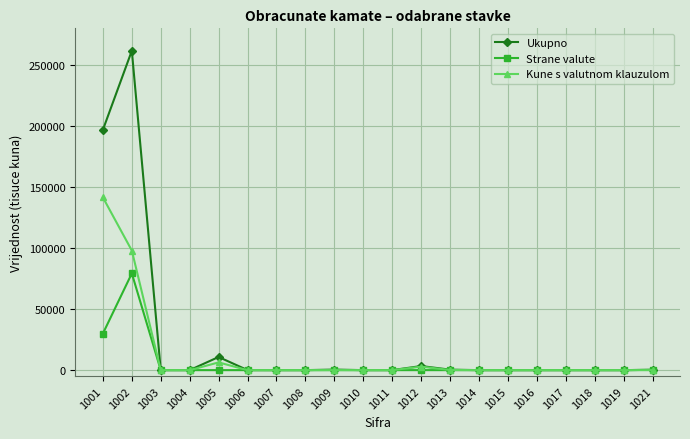

How many lines are shown in the chart?

3